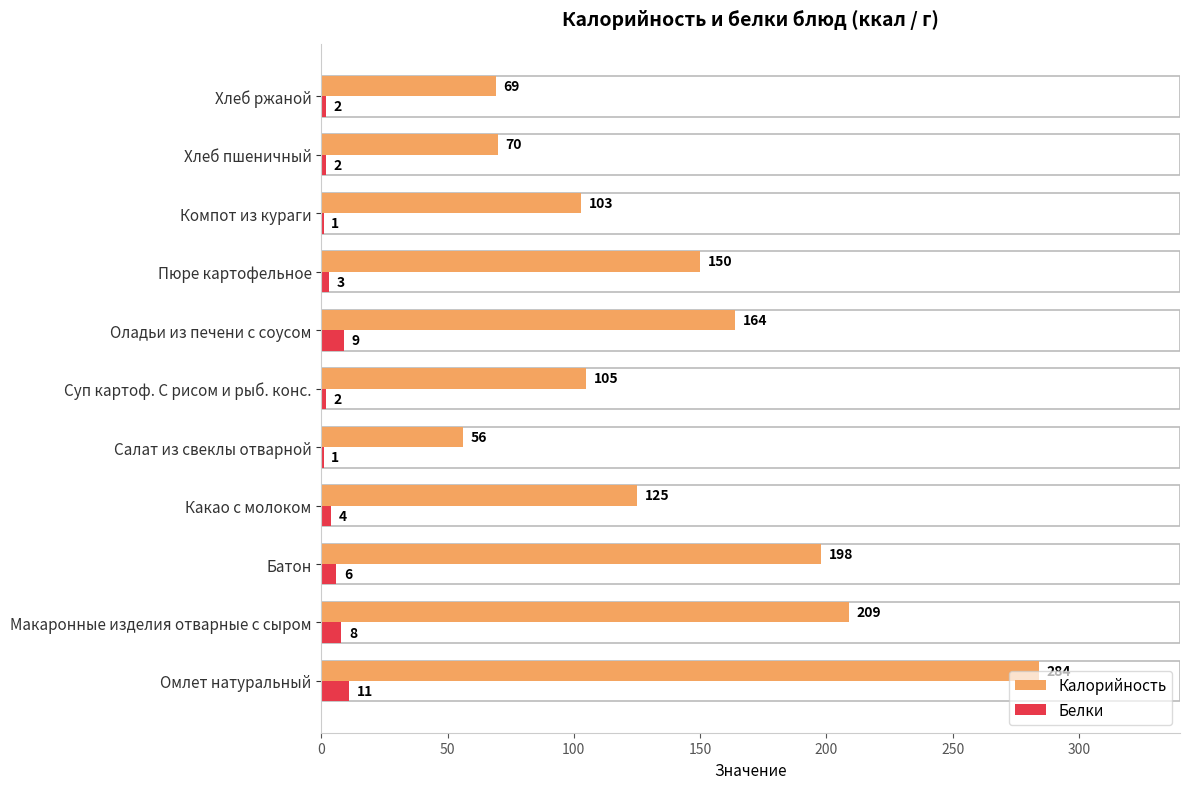

At which category is the sum across all series the highest?

Омлет натуральный